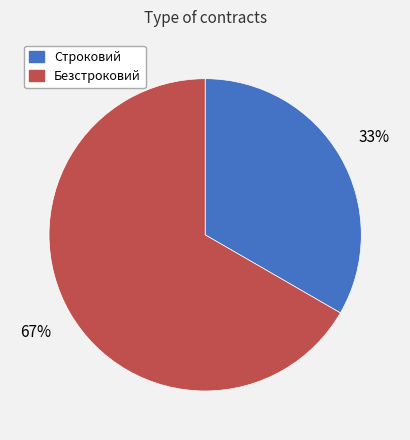

To the nearest percent, what portion does Строковий represent?

33%